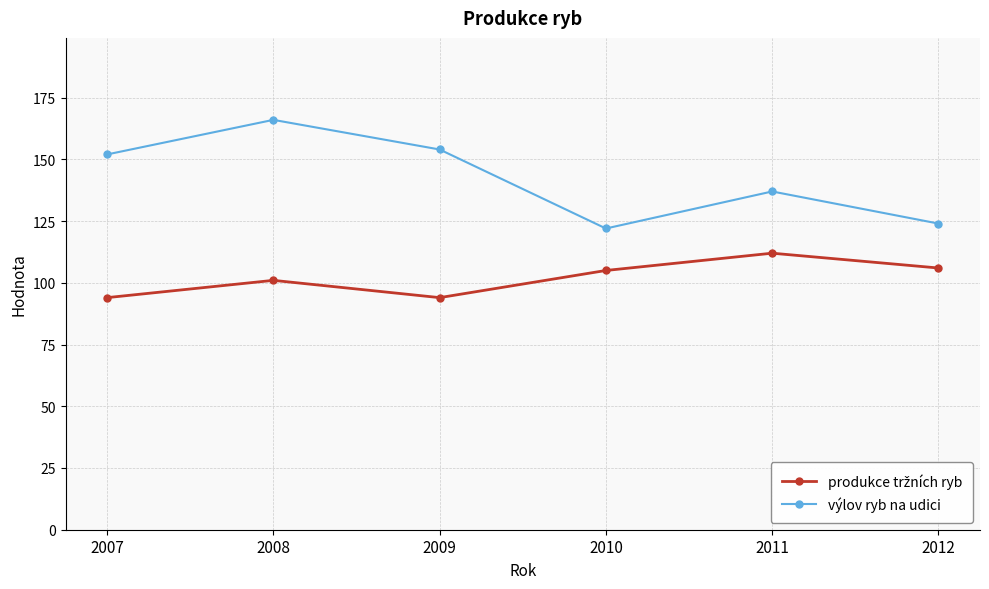

True or false: výlov ryb na udici has more than 1 interior local peaks.

True